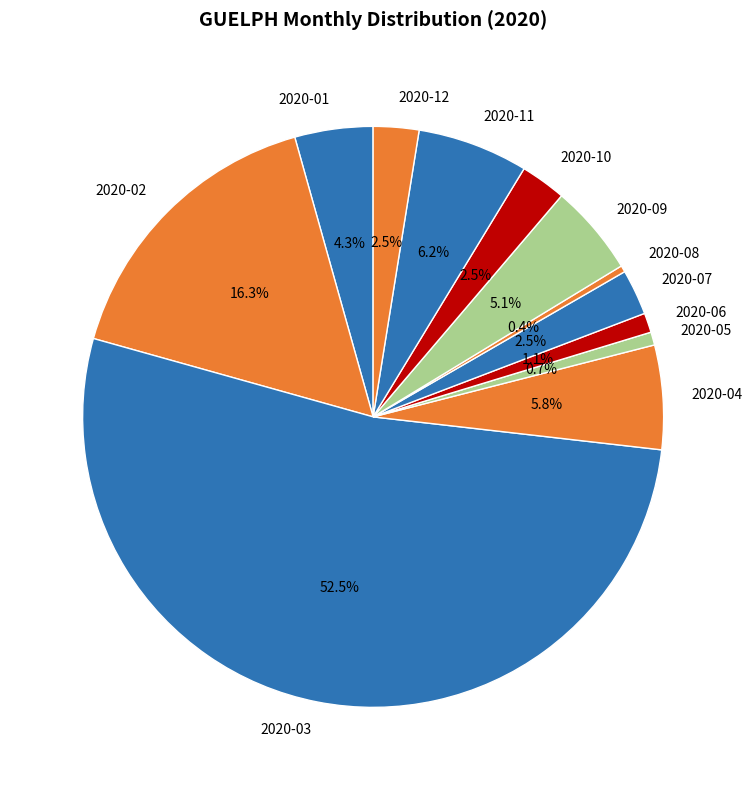

How many segments does this pie chart have?

12